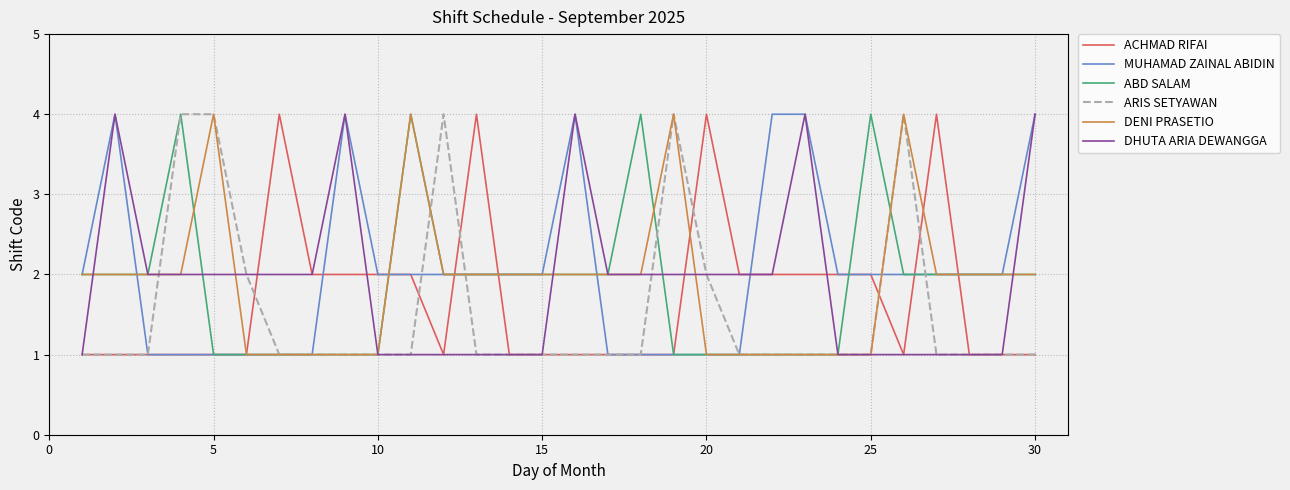

Is this an area chart (filled region under the line)?

No